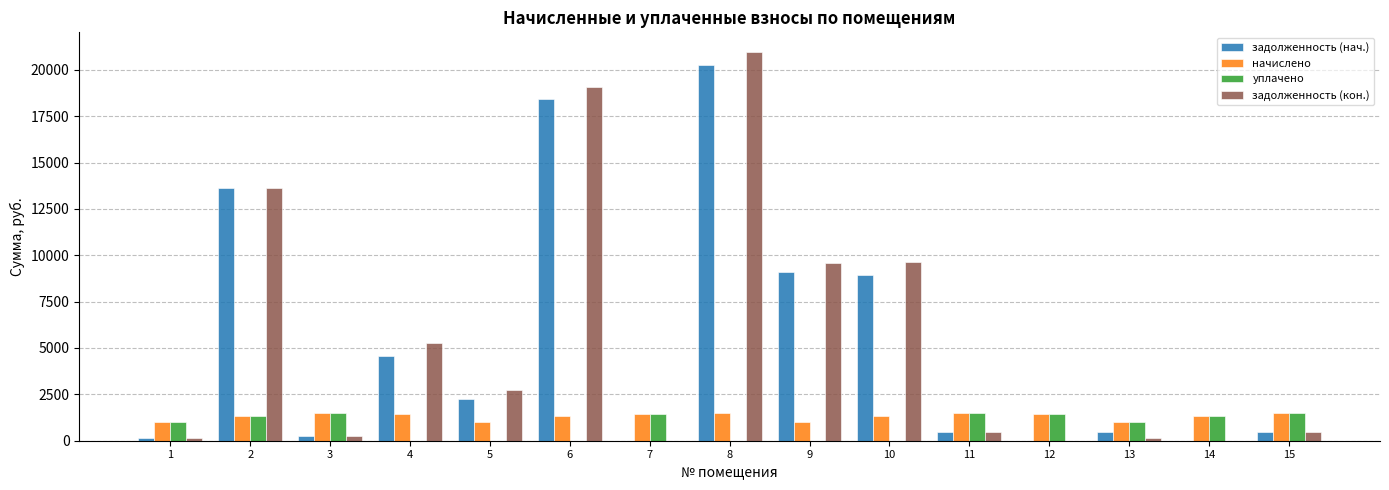

What is the sum of all уплачено values?

12037.0